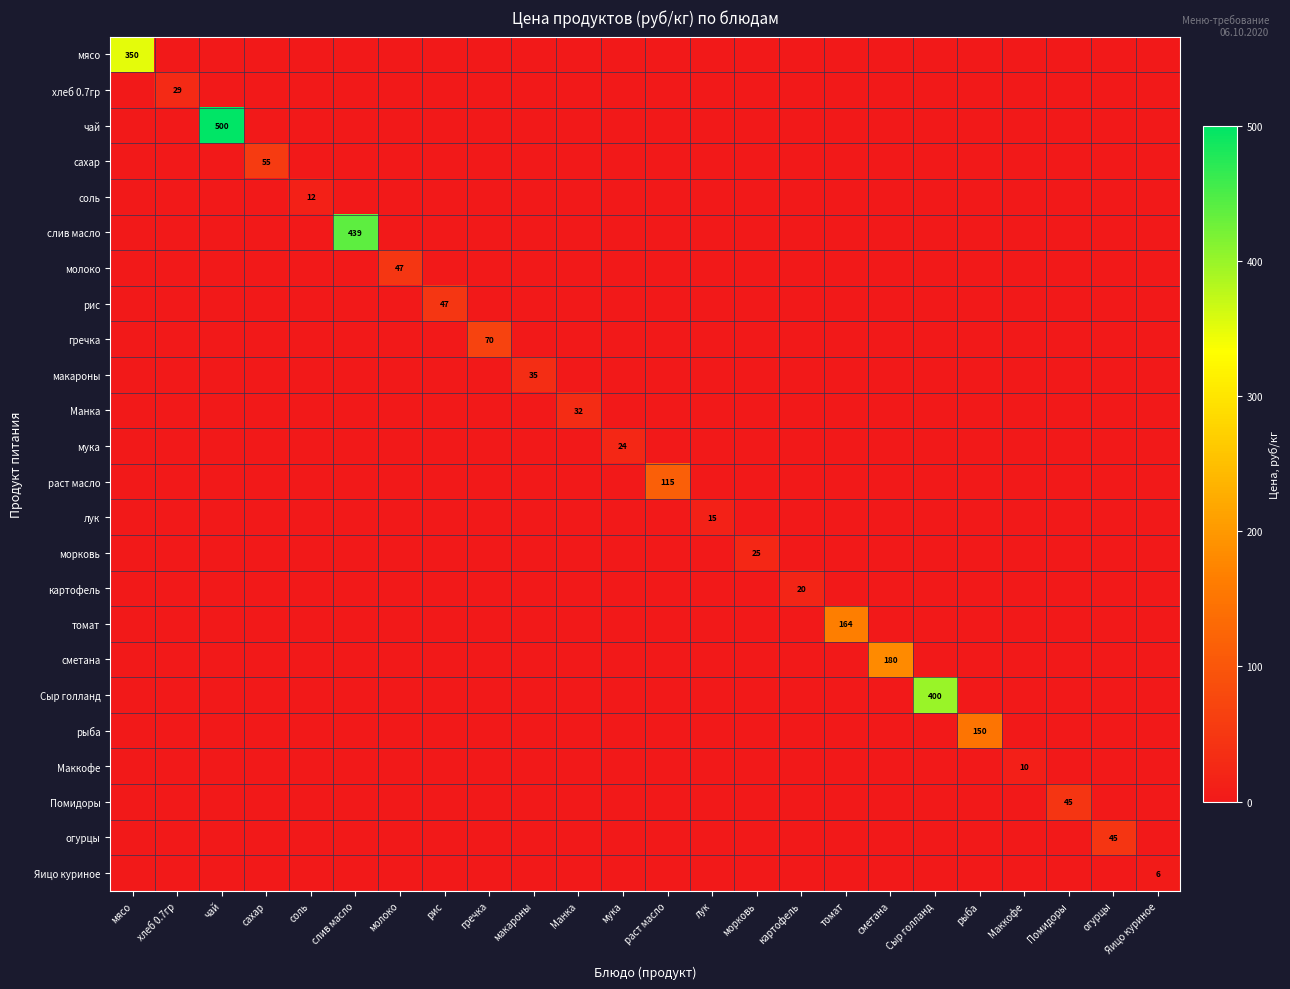

True or false: Манка has a value of 21.6 at слив масло.

False